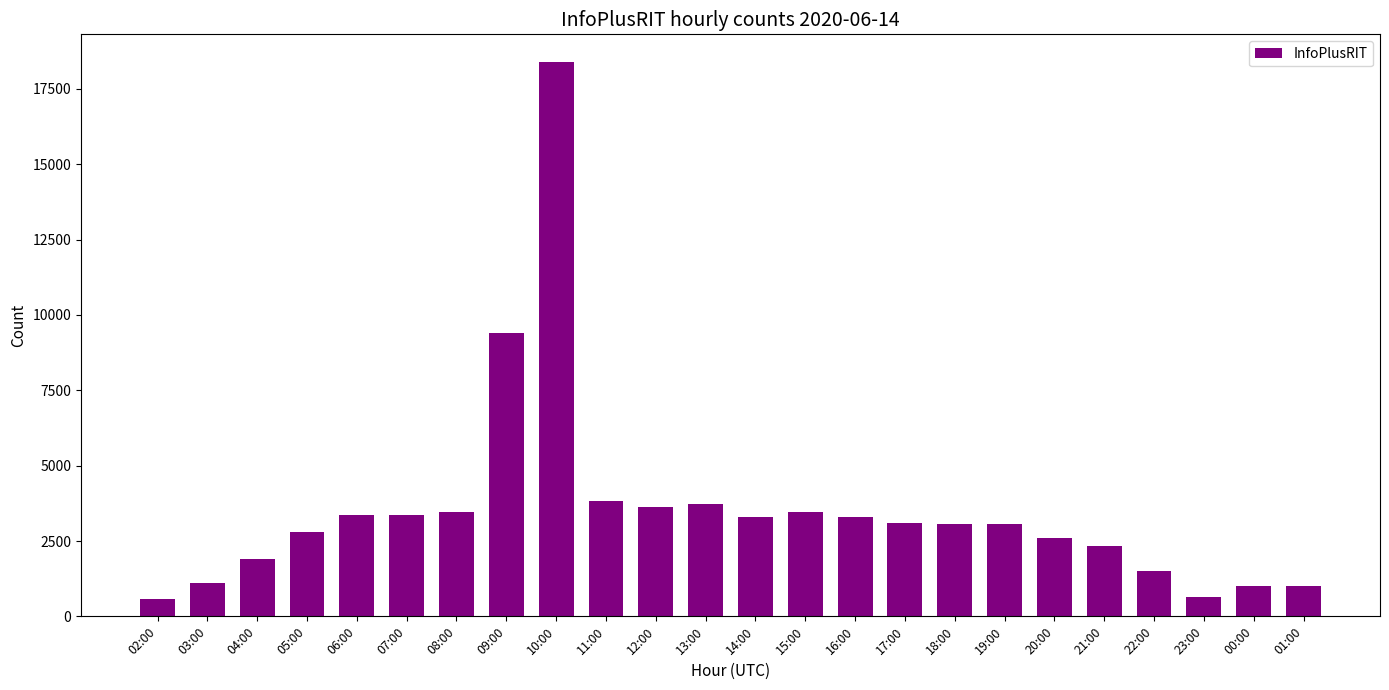

What is the sum of the values at 23:00 and 18:00?

3716